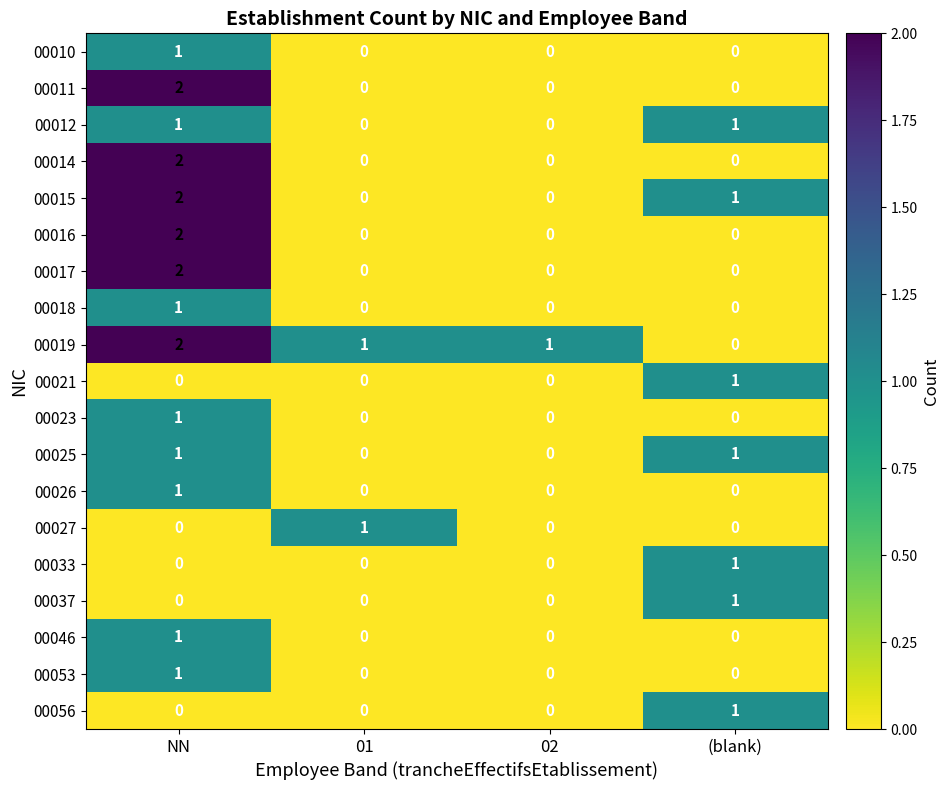

Count the 00016 values in the range 0 to 2.

4